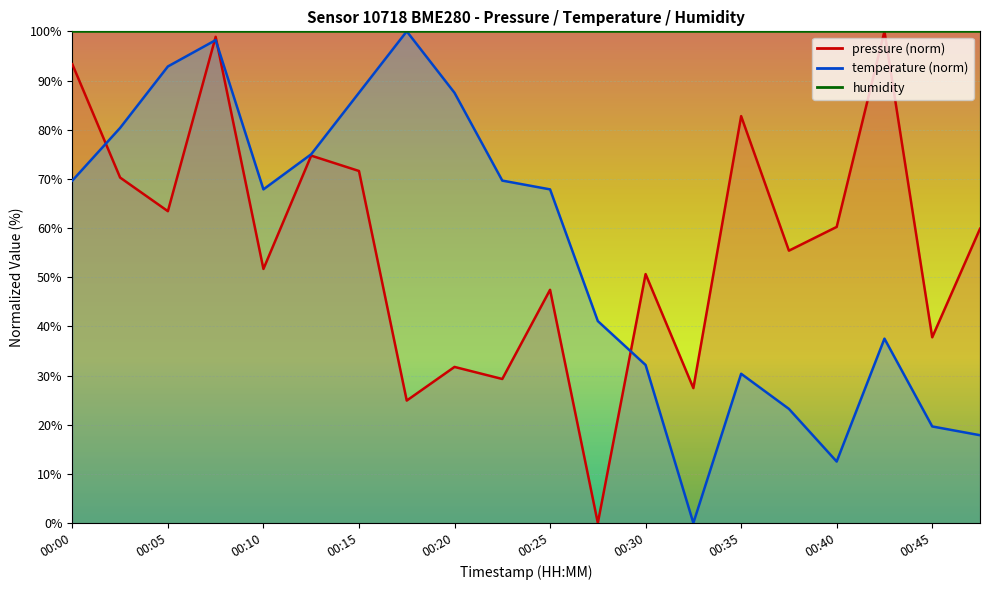

Reading right to left, extract all data points from this chart.

pressure: 59.9	37.8	100.0	60.2	55.4	82.8	27.4	50.6	0.0	47.4	29.3	31.7	24.9	71.6	74.7	51.7	98.9	63.4	70.3	93.3
temperature: 17.9	19.6	37.5	12.5	23.2	30.4	0.0	32.1	41.1	67.9	69.6	87.5	100.0	87.5	75.0	67.9	98.2	92.9	80.4	69.6